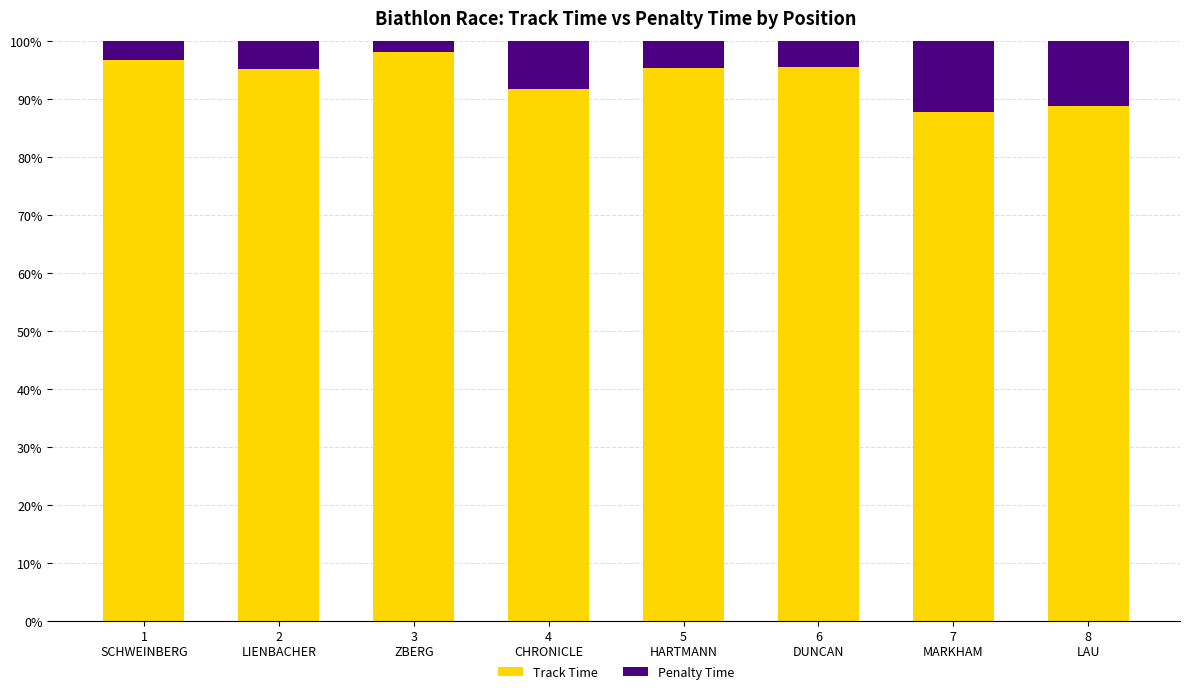

What is the difference between the second highest and second lowest values in the Track Time series?

7.8